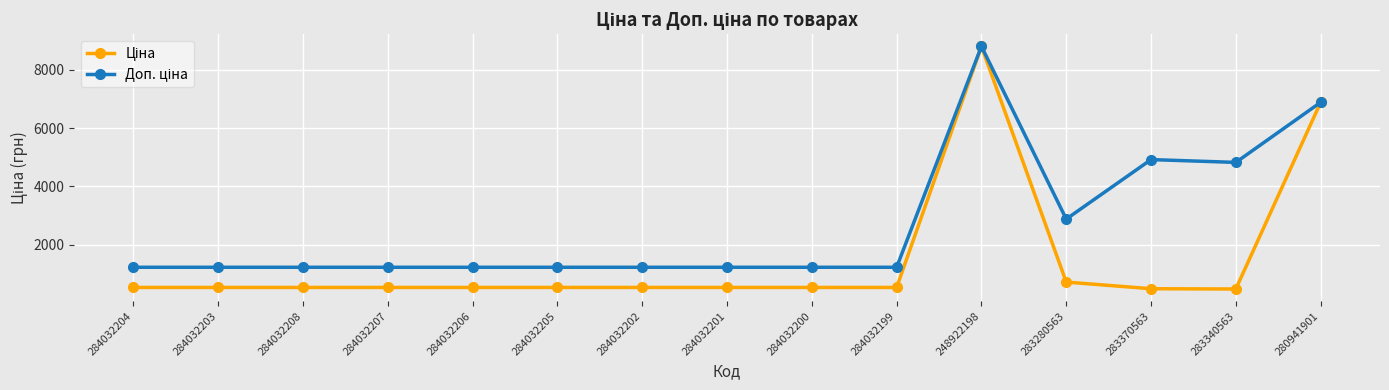

At how many categories does at least one series exceed 1960?

5